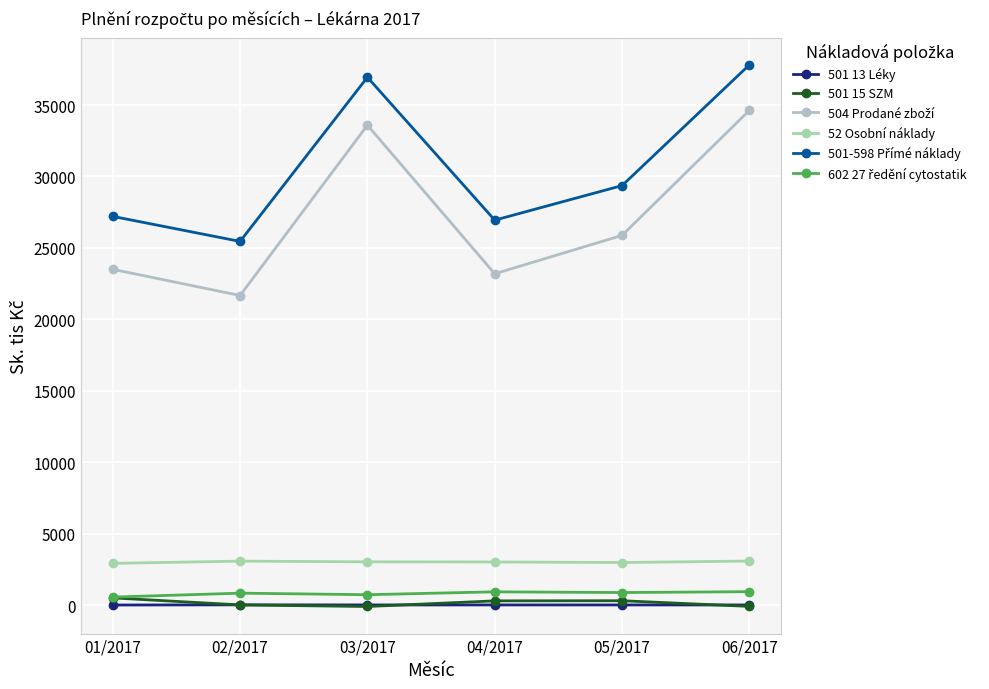

True or false: 501 13 Léky has more than 2 points higher than both neighbors.

False